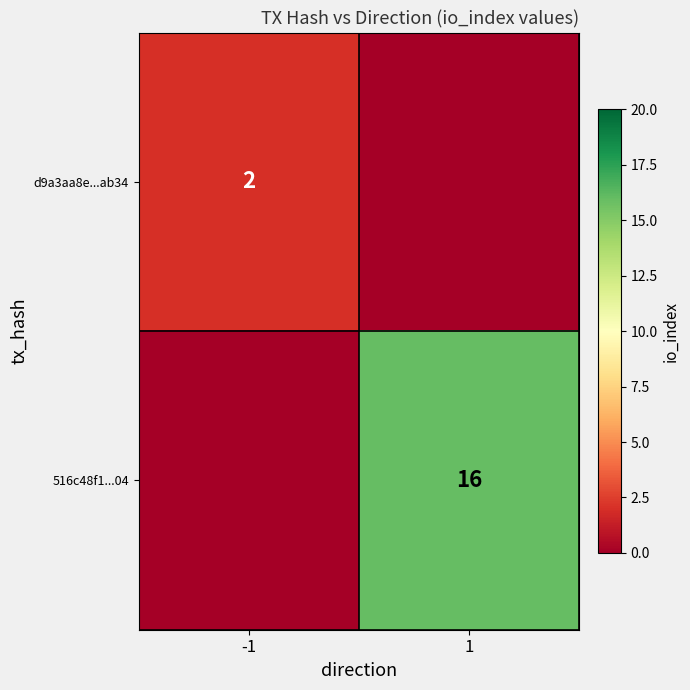

What is the maximum value shown in the chart?

16